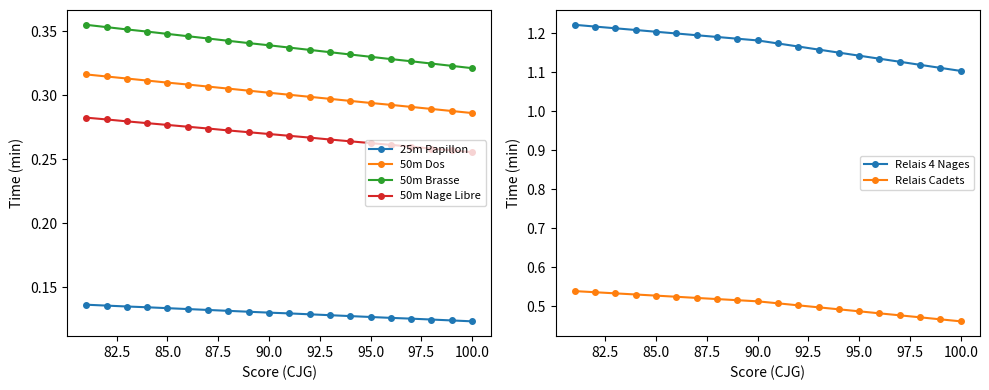

How many 25m Papillon values are between 0 and 1?

20